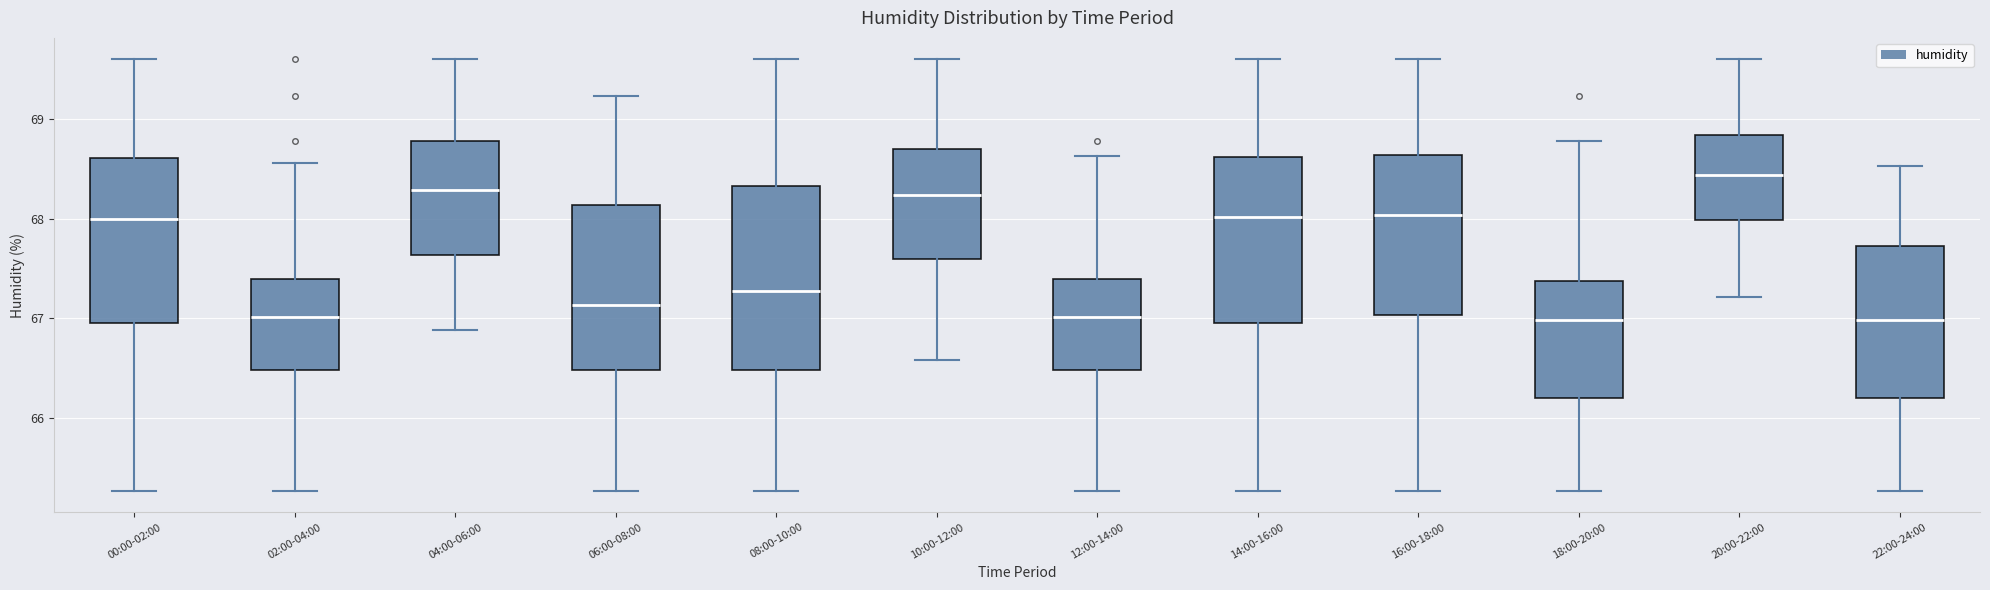

Where does the upper whisker of the box for 20:00-22:00 end on the y-axis? The values are not printed on the chart, so give them approximately, as read against the axis.

69.6